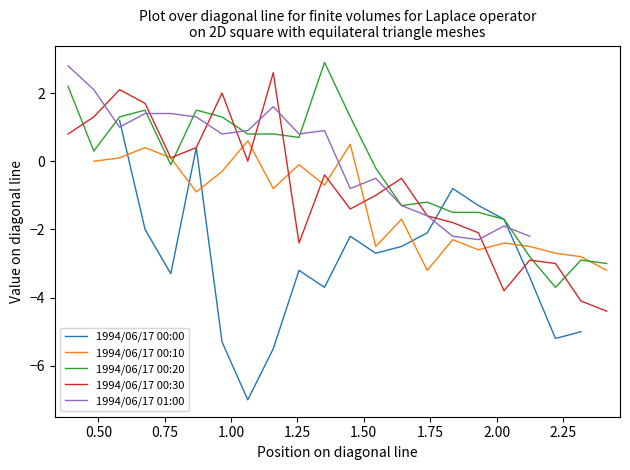

How many interior local valleys does the 1994/06/17 01:00 series have?

5